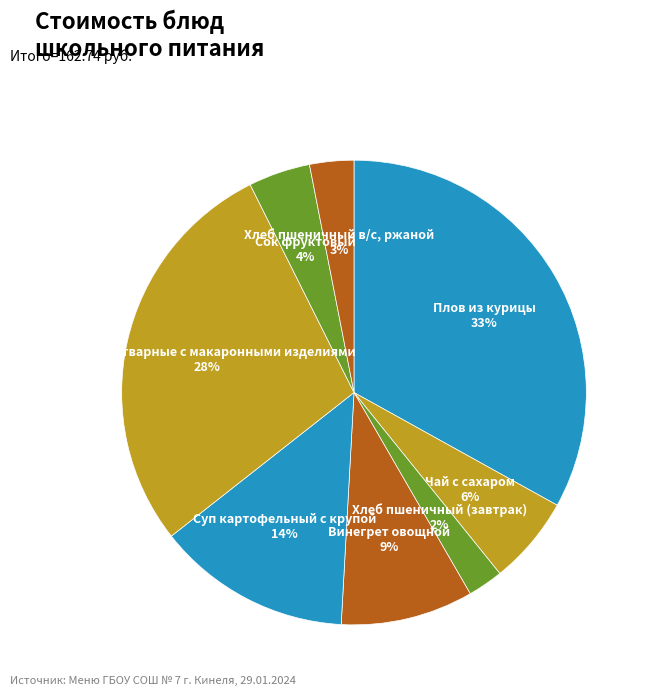

Approximately how many times larger is the value at Сок фруктовый 4% compared to Суп картофельный с крупой 14%?

0.3